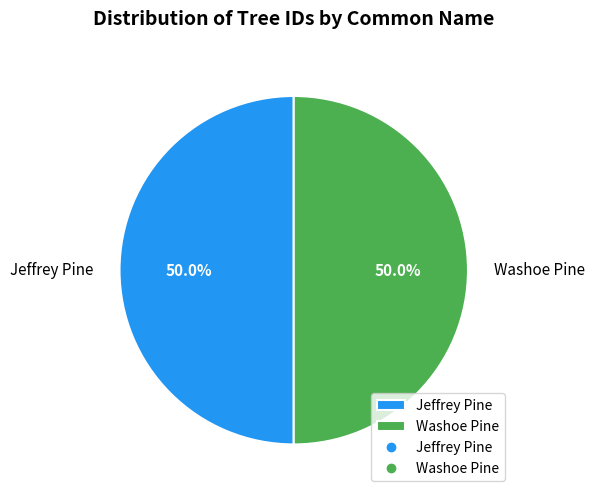

Count the number of slices in the pie.

2